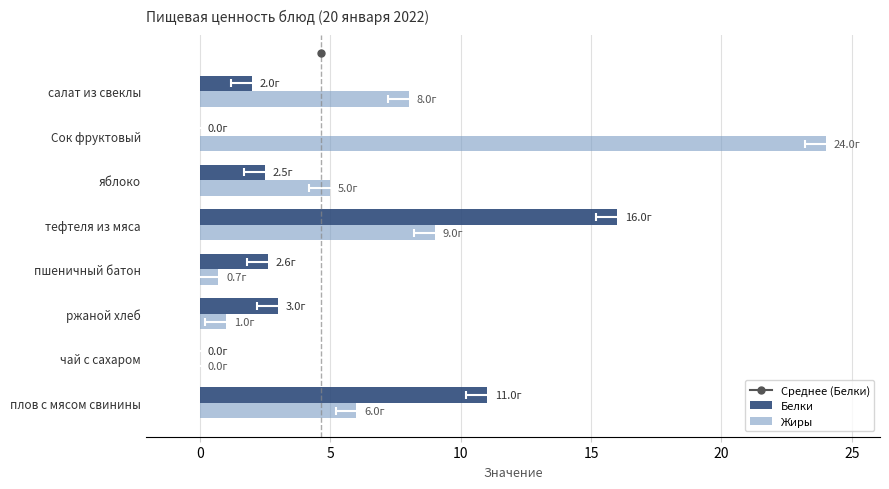

Which series has the largest total across all categories?

Жиры